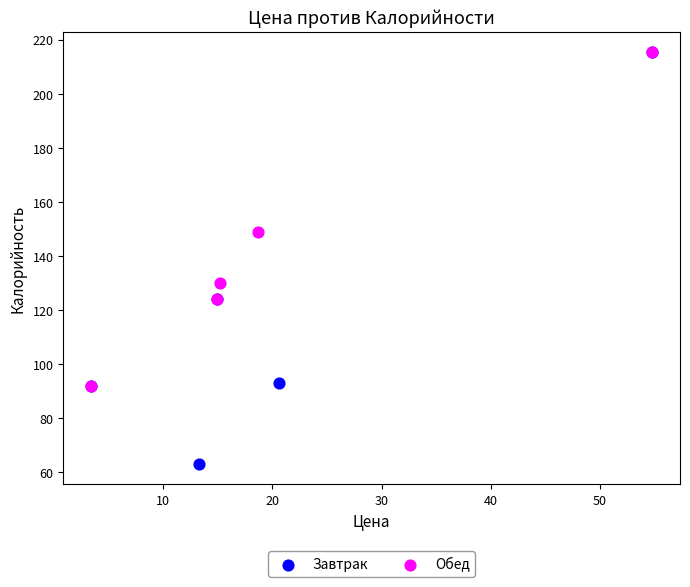

Which series has the largest Y range (max minus min)?

Завтрак